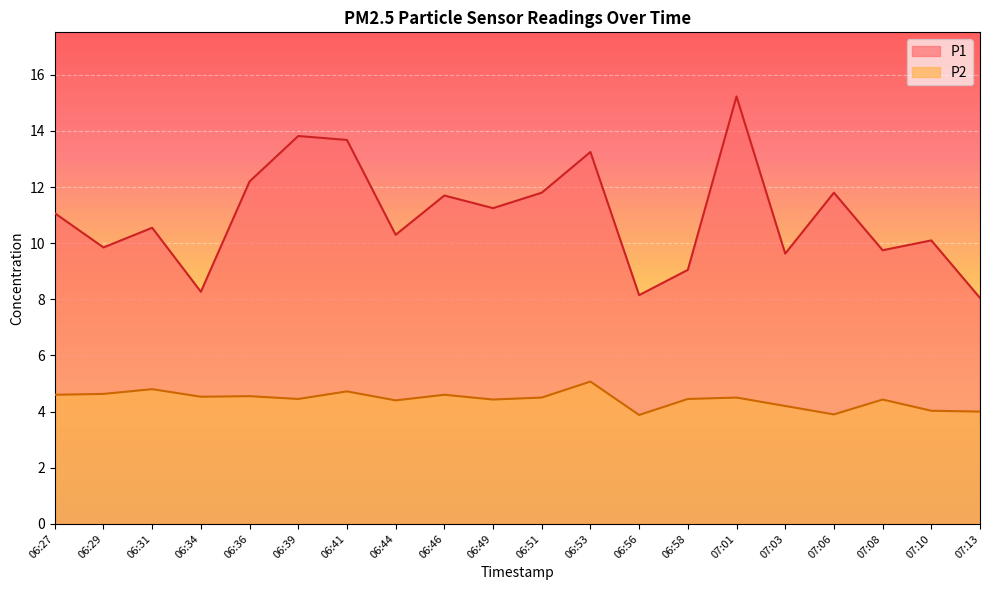

Rank the series by their average value, from highest to lowest.

P1, P2